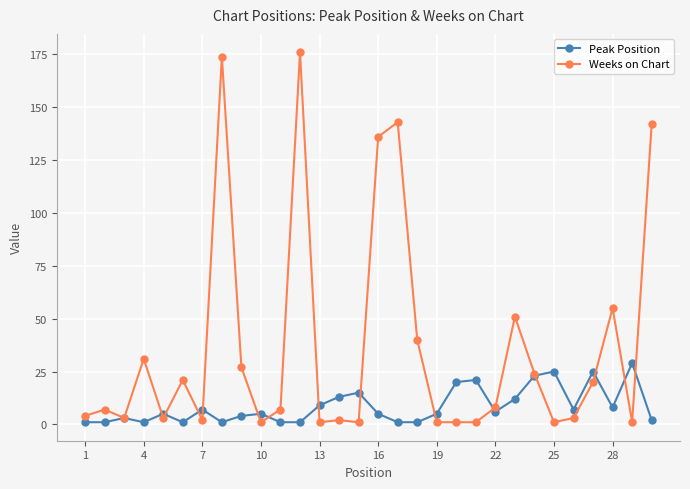

What is the greatest value displayed?

176